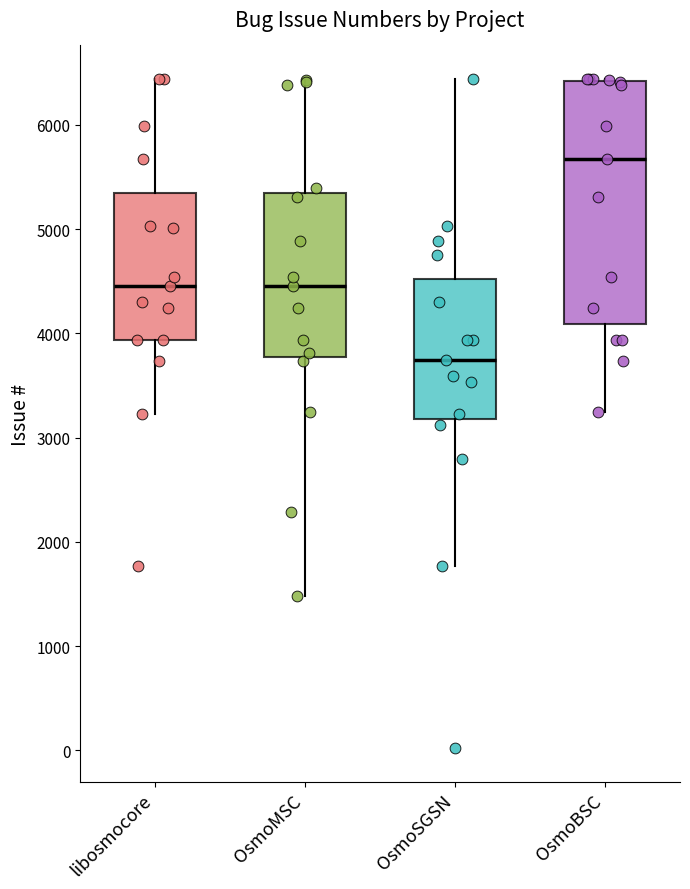

Which box has the highest median line?

OsmoBSC